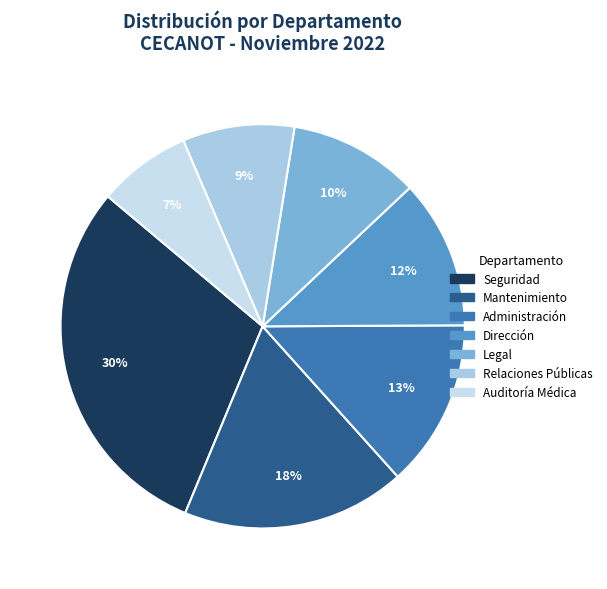

How many segments does this pie chart have?

7